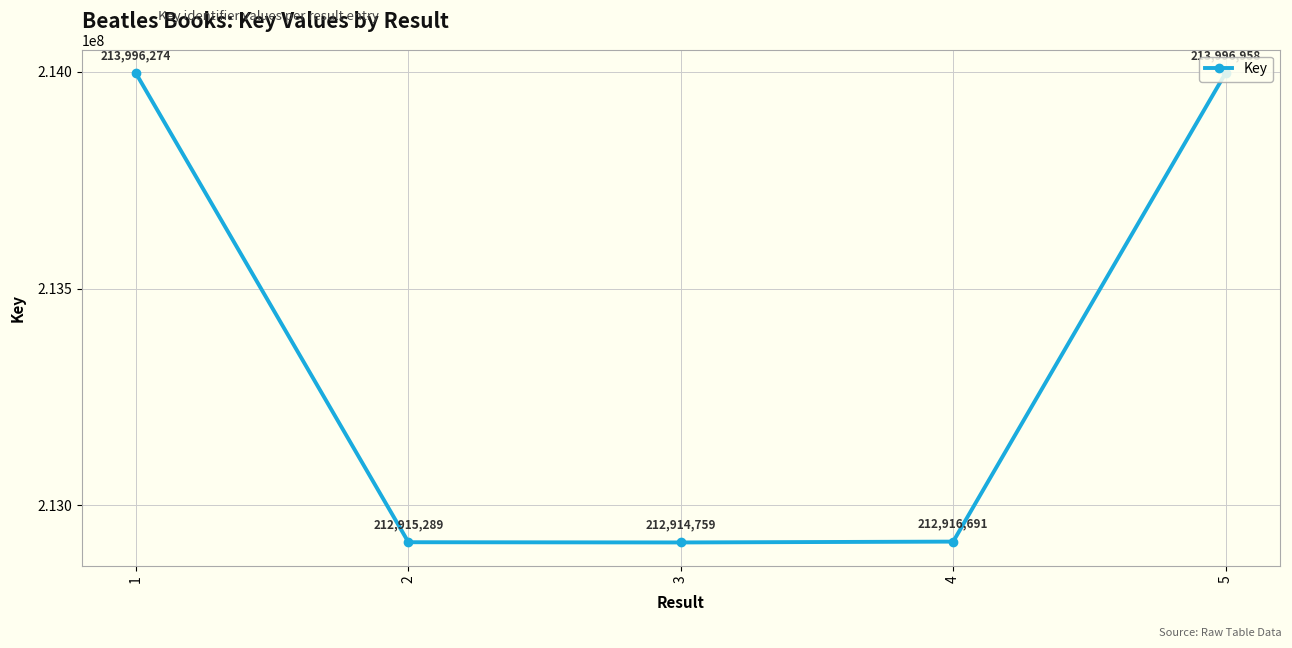

What is the change in value from 3 to 5?

+1082199